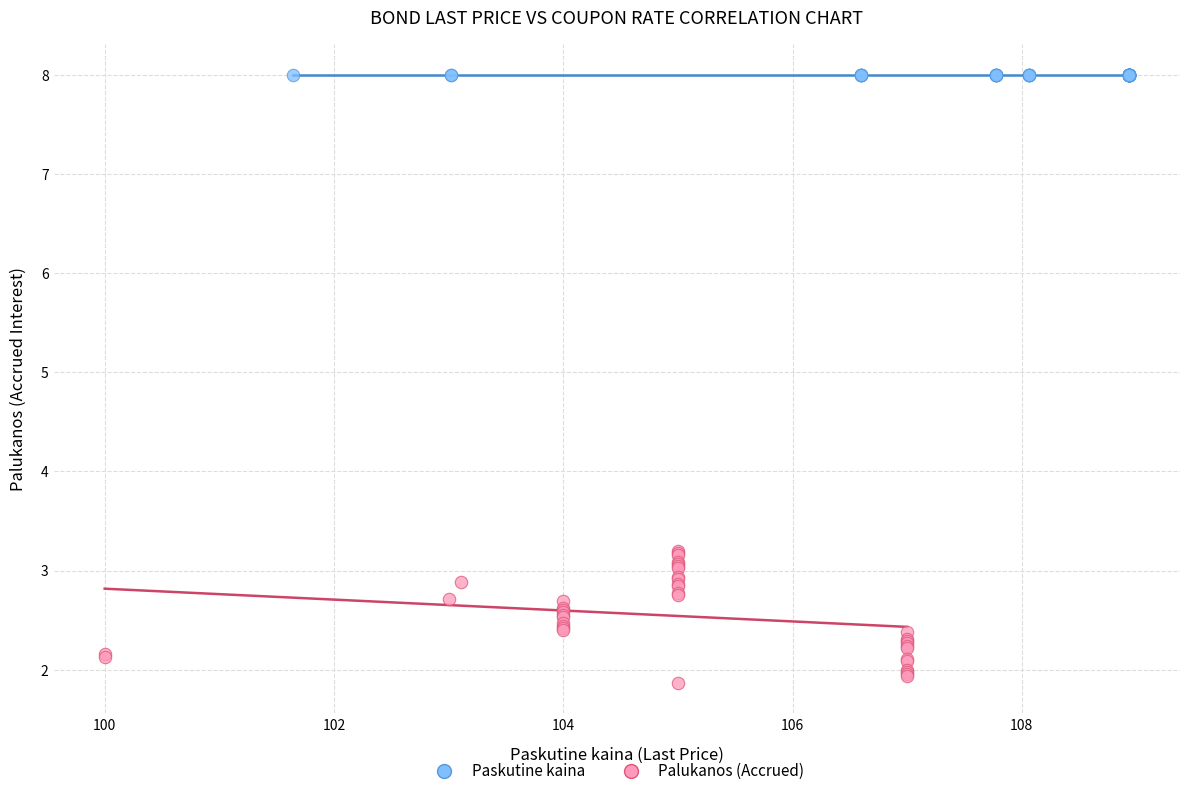

Which series reaches the maximum Y coordinate?

Paskutine kaina